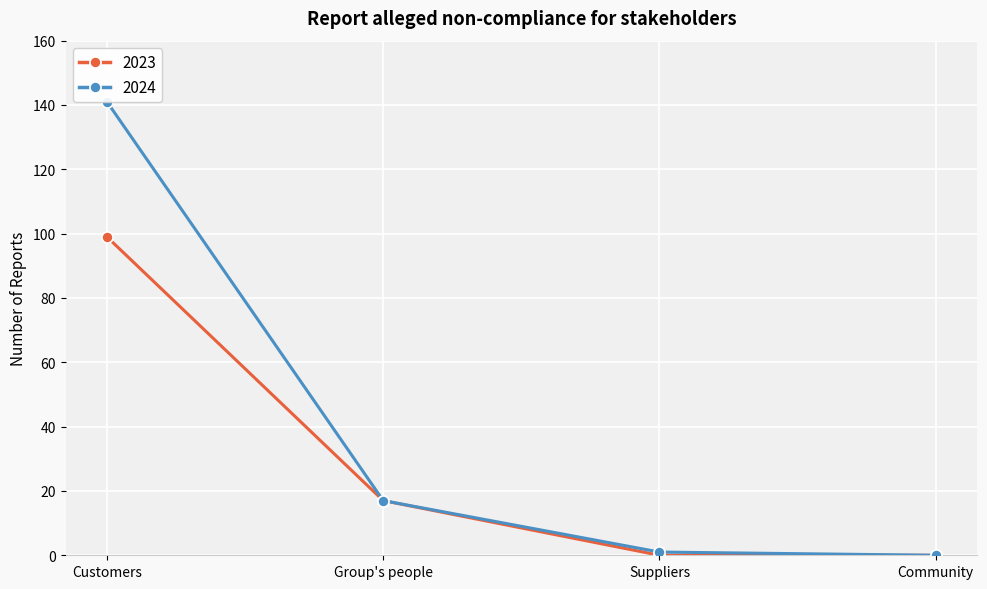

What is the sum of the 2023 values at Customers and Community?

99